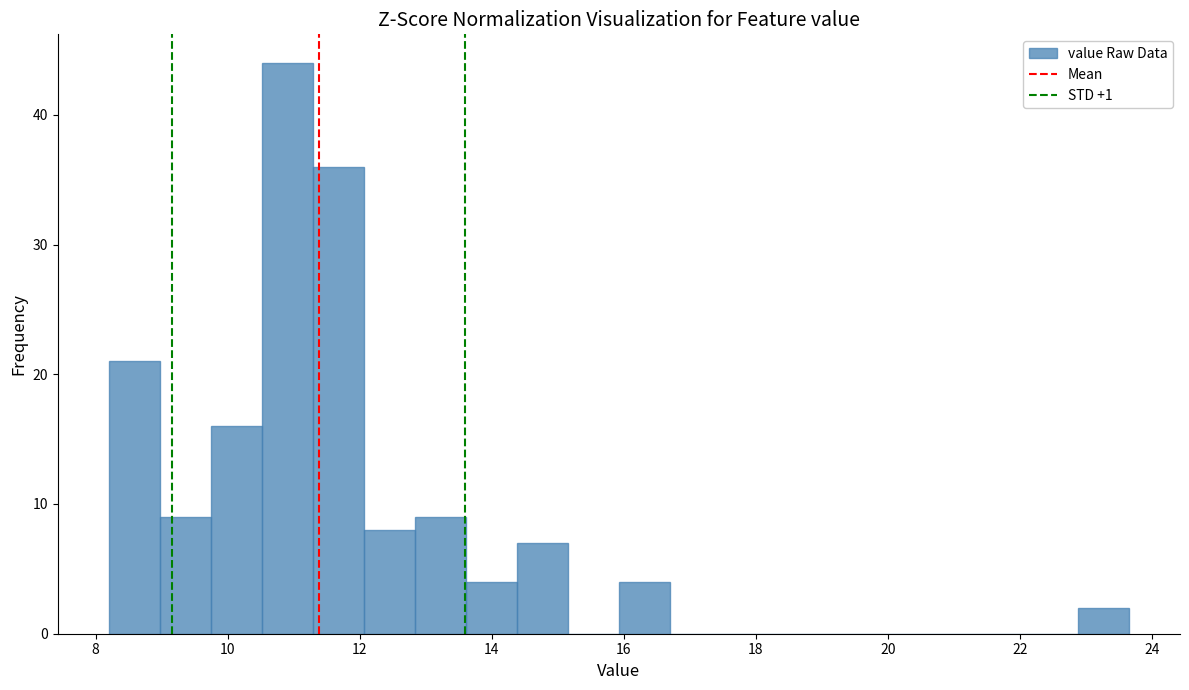

Read against the x-axis, roughly where is the centre of the tallest bar?

11.0